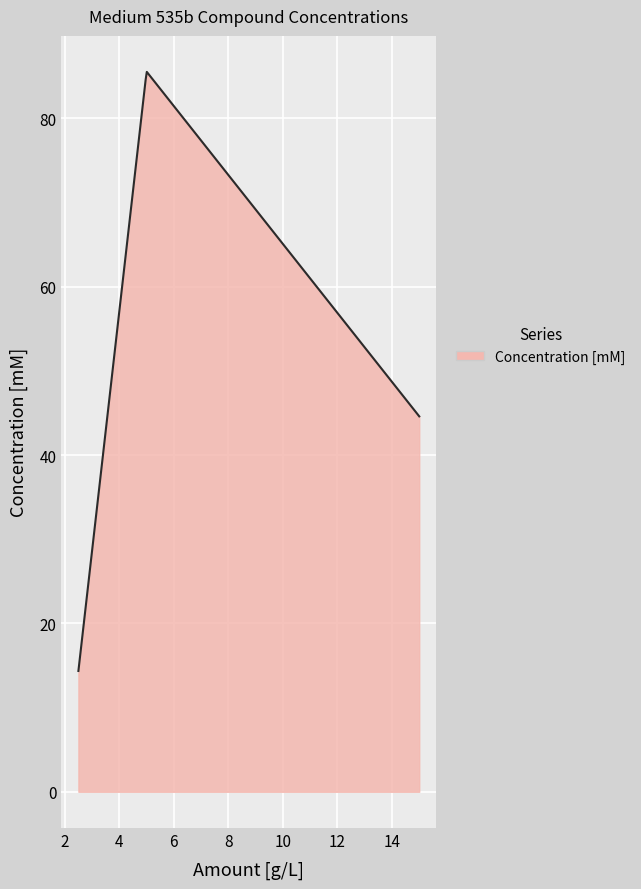

What is the maximum value shown in the chart?

85.5